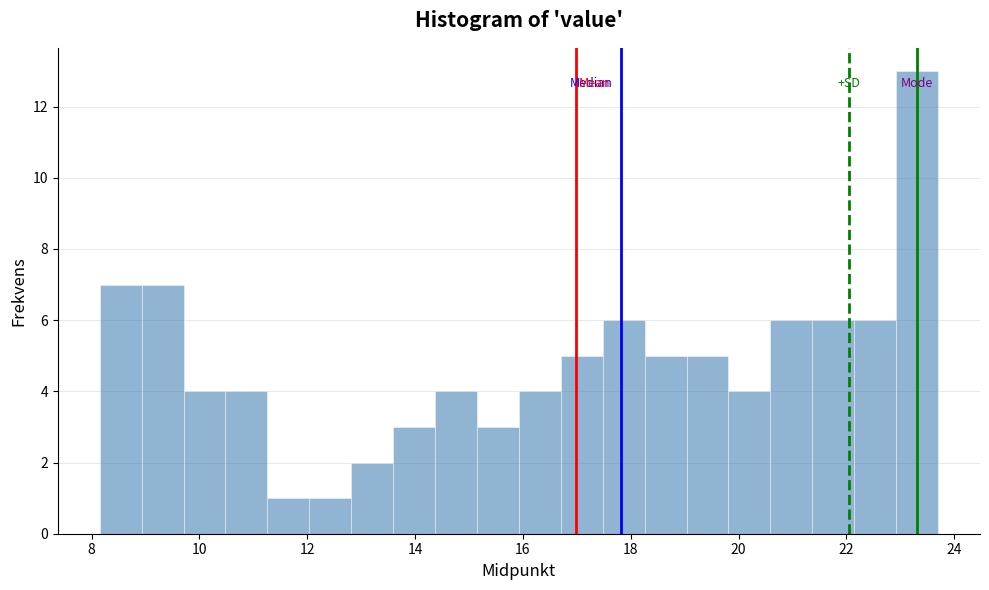

Around what value on the x-axis is the tallest bar? Give the approximate position of its centre, as read against the axis.

23.4